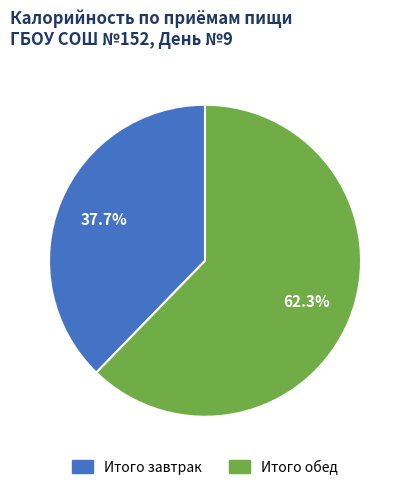

The Итого обед slice represents 54% of the pie. True or false?

False